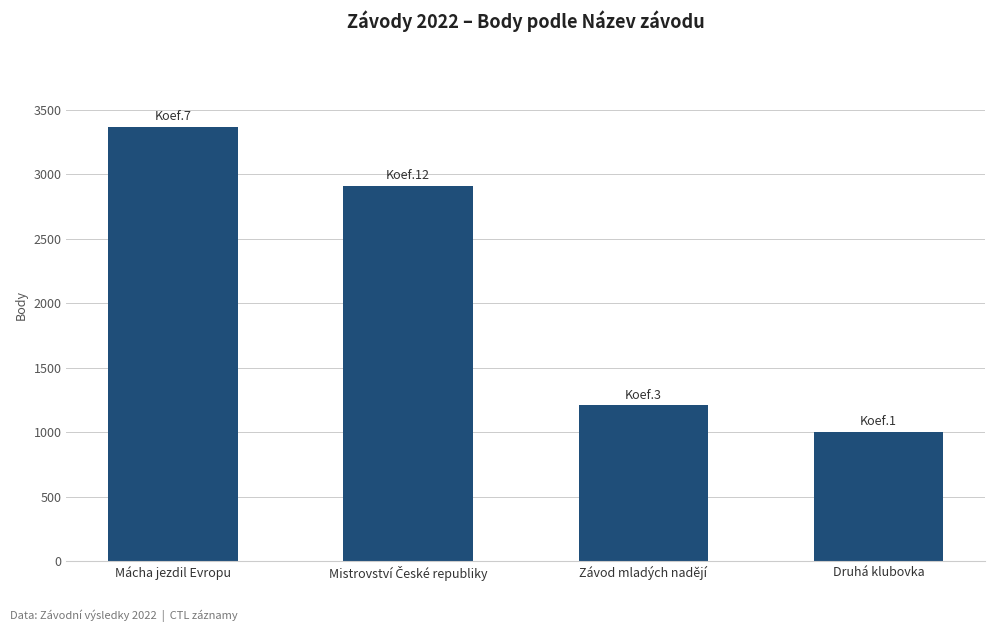

Between Závod mladých nadějí and Druhá klubovka, which is larger?

Závod mladých nadějí